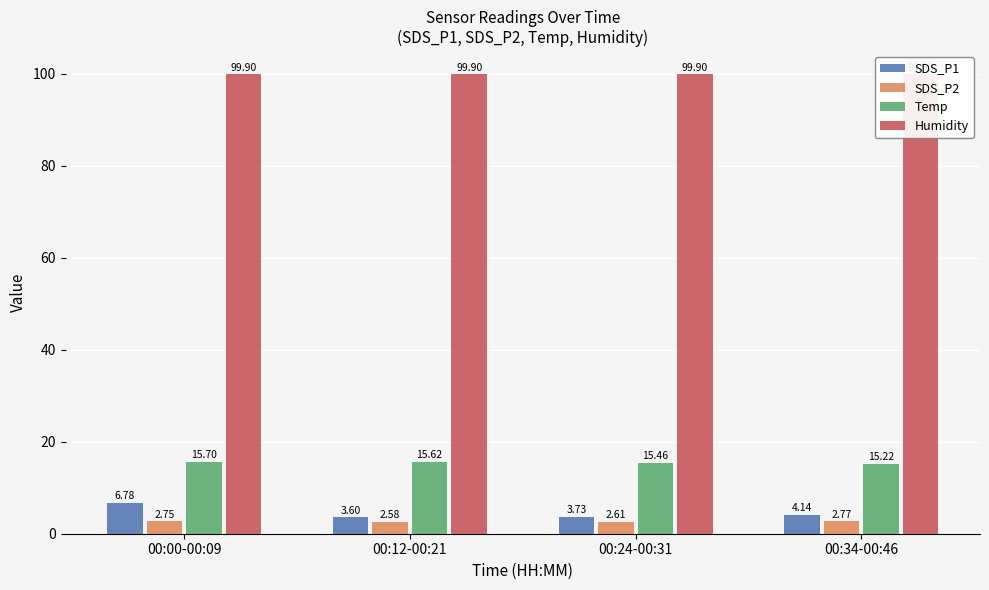

Does the chart contain stacked bars?

No